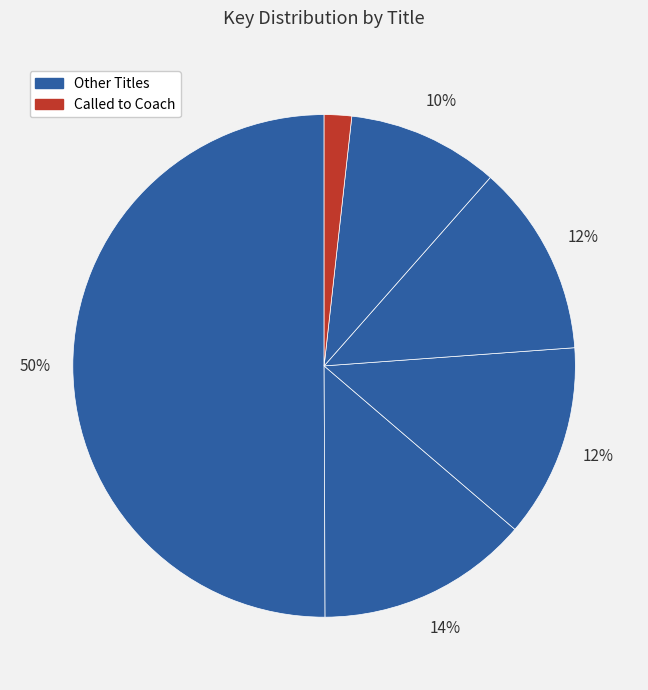

Count the number of slices in the pie.

6